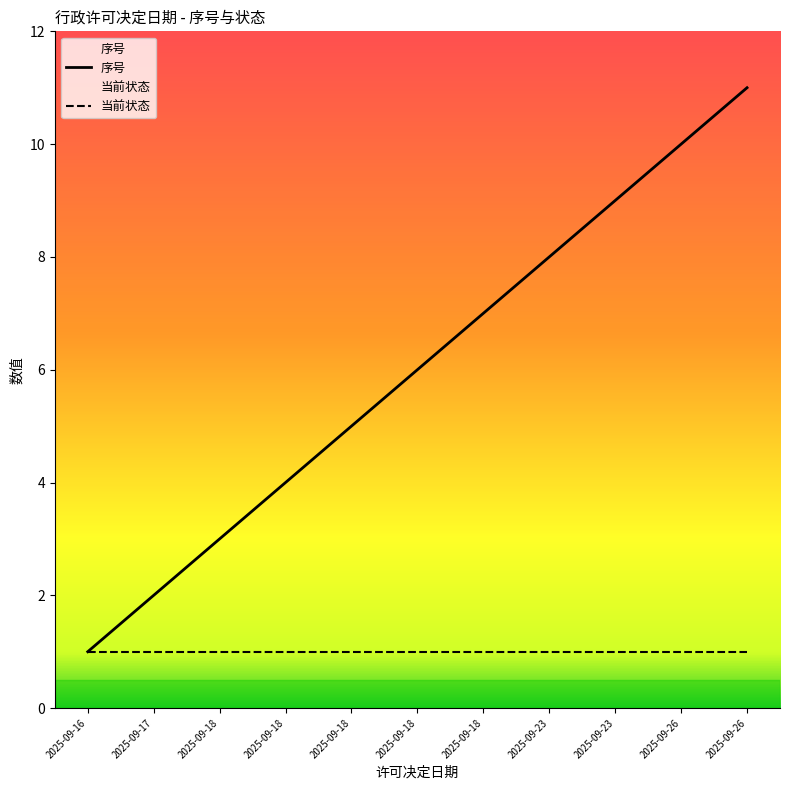

Is the value of 当前状态 at 2025-09-18 greater than the value of 序号 at 2025-09-18?

No